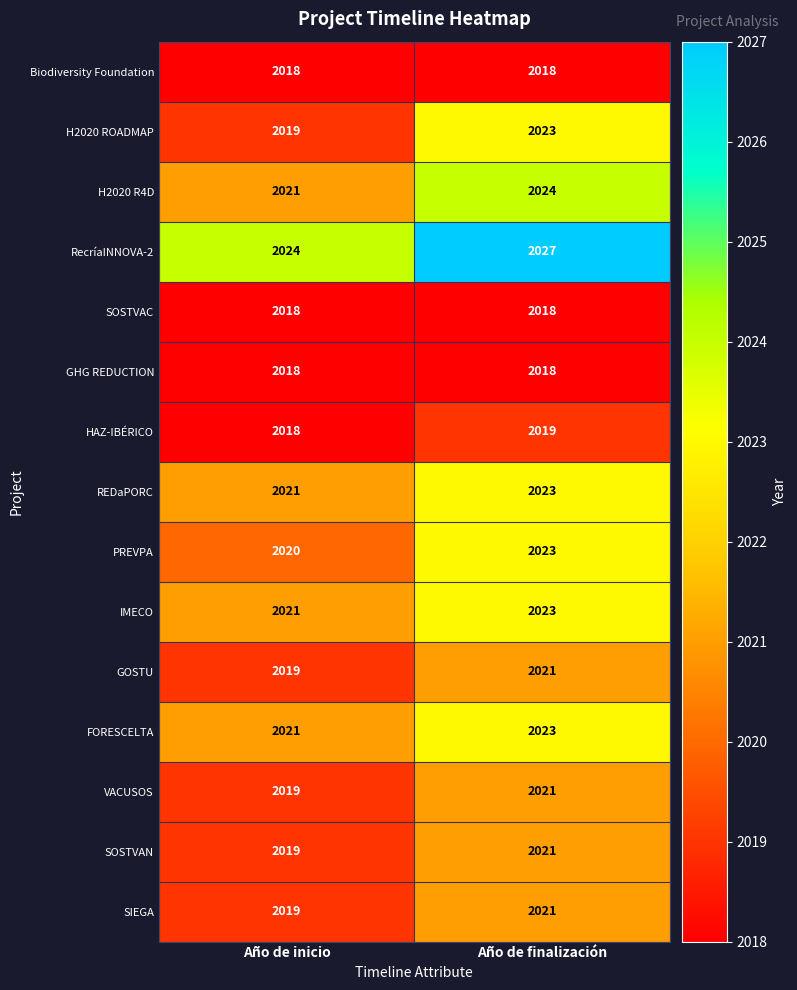

What is the smallest value displayed?

2018